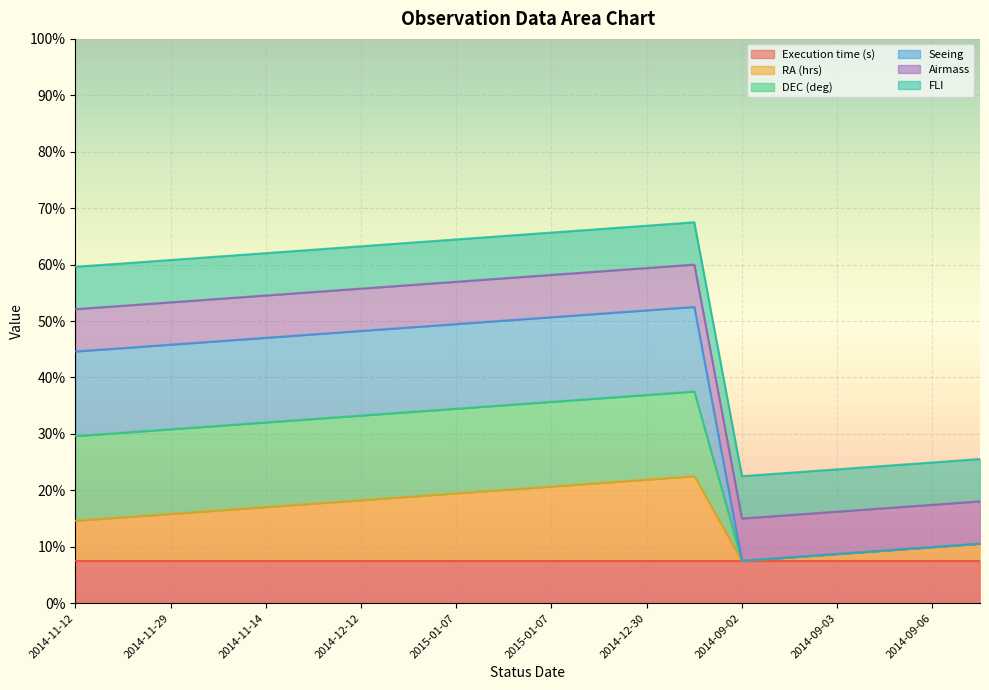

Which label corresponds to the largest value in the chart?

2014-12-22